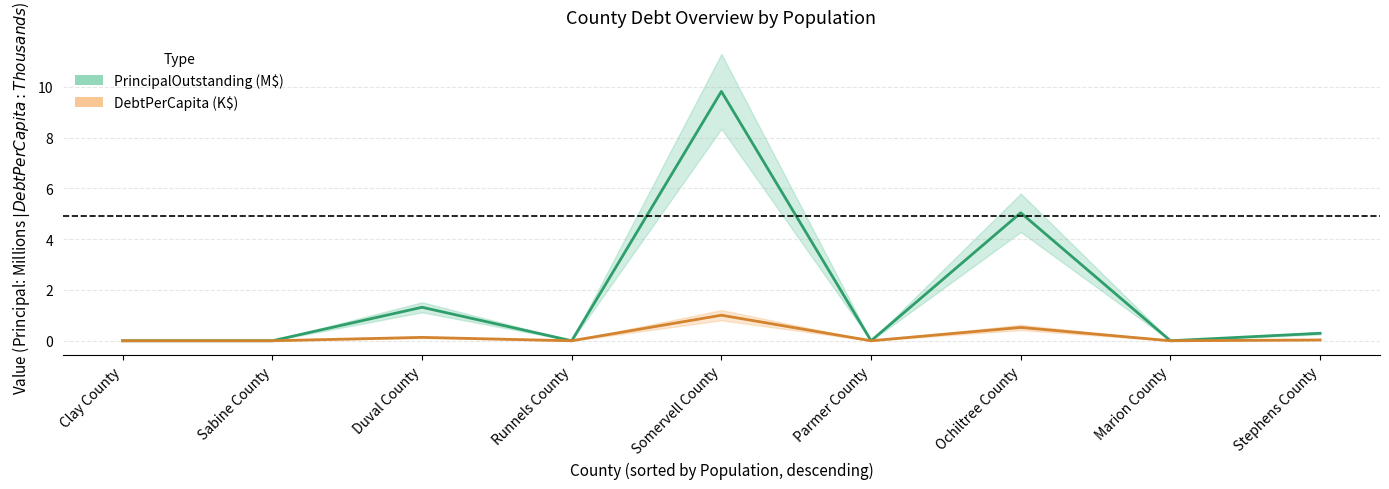

What is the label of the 2nd point from the left?

Sabine County